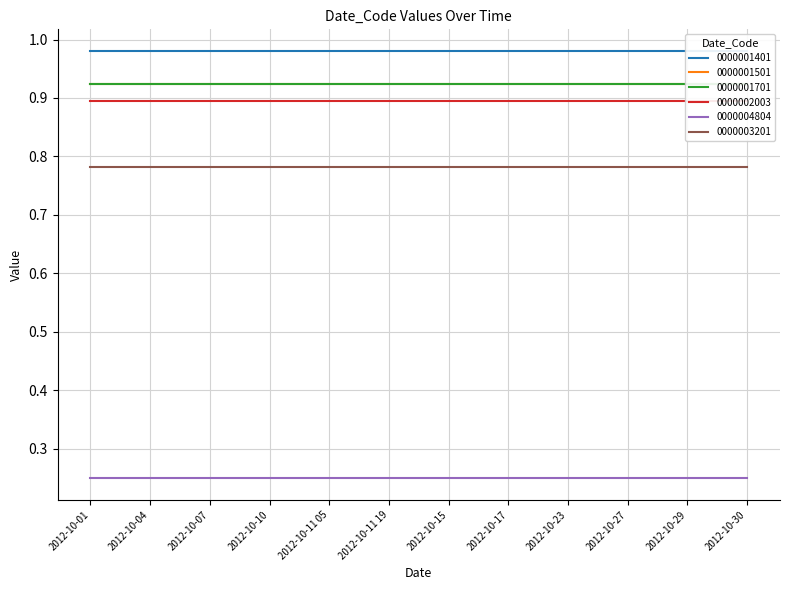

At which label does 0000002003 reach its minimum?

2012-10-01